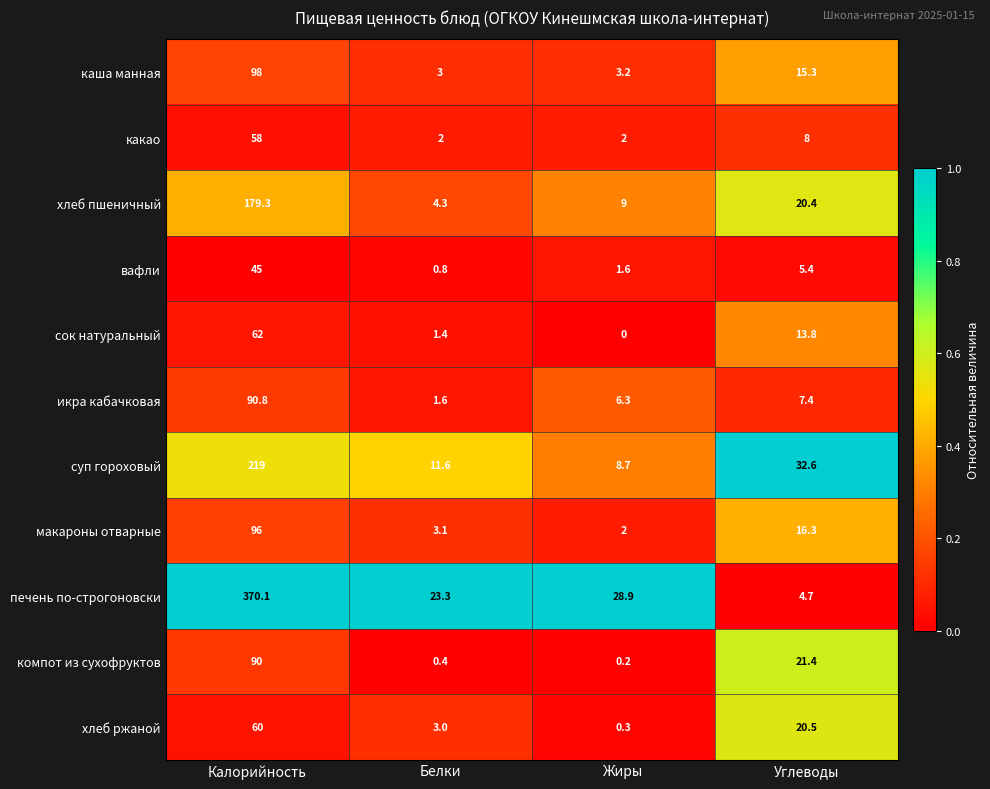

Which series has the largest total across all categories?

печень по-строгоновски